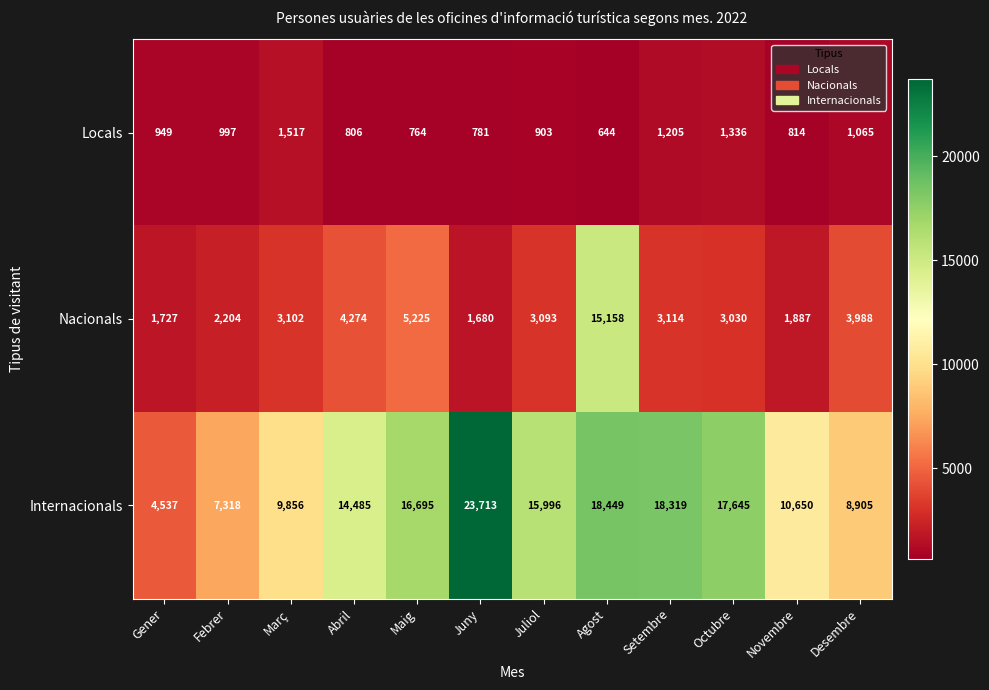

What is the total value across all series at Octubre?

22011